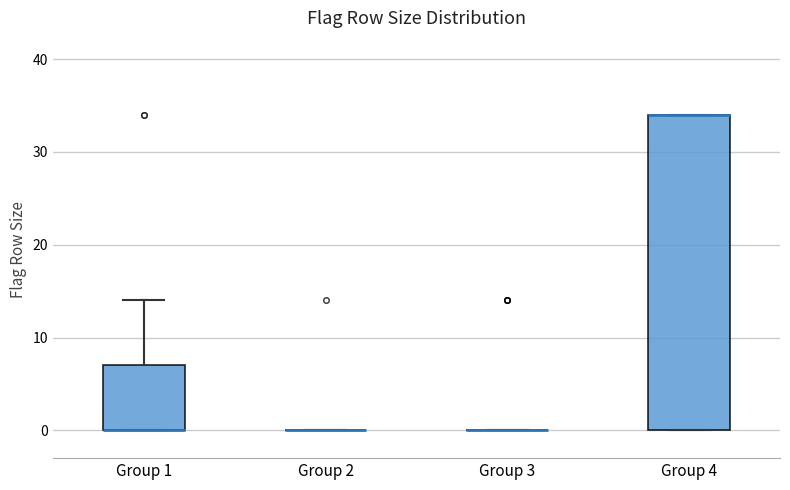

Reading left to right, transcribe this box plot: for each box, give where its median line is, the range the box spans, and where its two whiskers end, as read against the y-axis. The values are not printed on the chart, so give them approximately, as read against the axis.

Group 1: median 0 (drawn on the box's lower edge), box 0 to 7, whiskers 0 to 14
Group 2: box collapsed to a line at 0, whiskers 0 to 0
Group 3: box collapsed to a line at 0, whiskers 0 to 0
Group 4: median 34 (drawn on the box's upper edge), box 0 to 34, whiskers 0 to 34